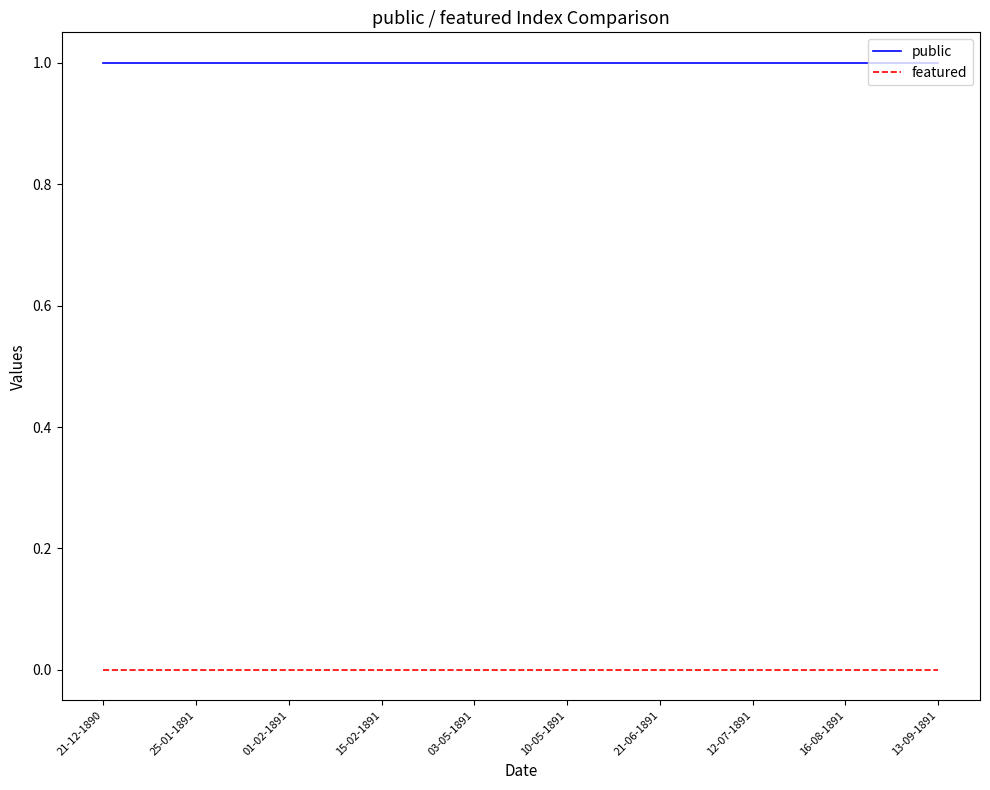

How many lines are shown in the chart?

2